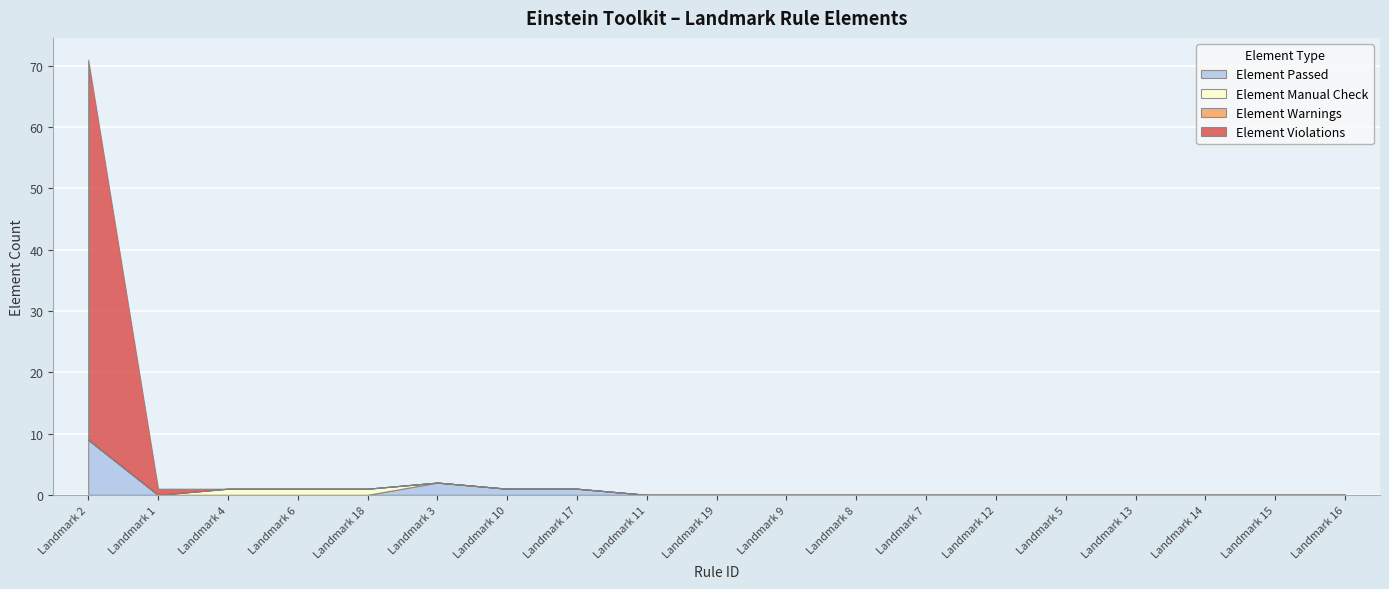

How many categories are shown in the chart?

19